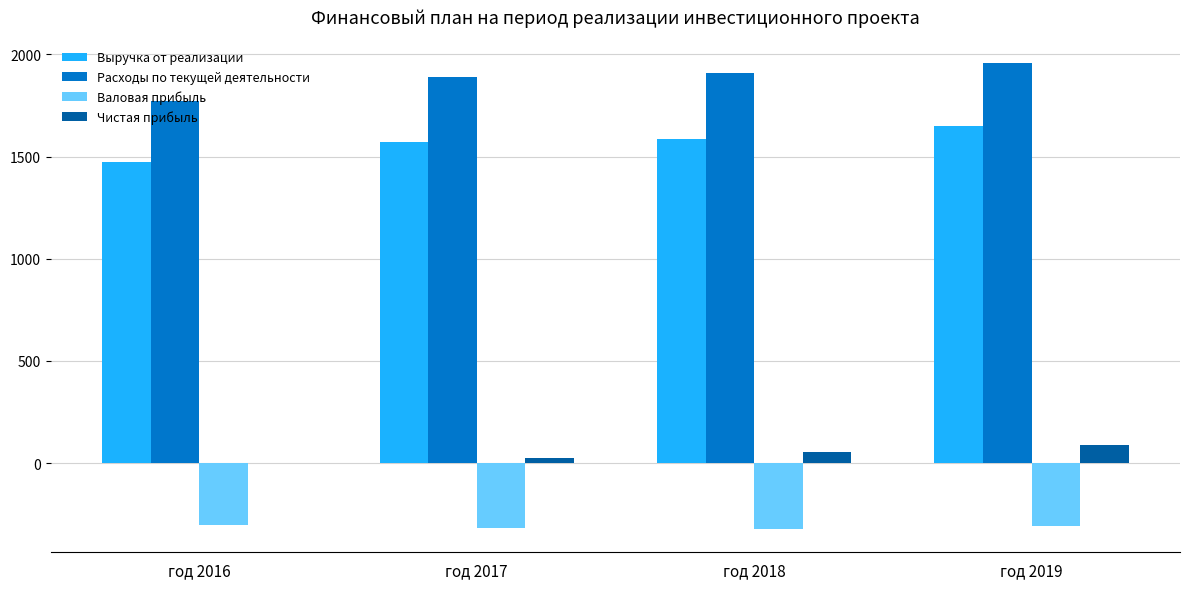

What is the maximum value shown in the chart?

1955.7